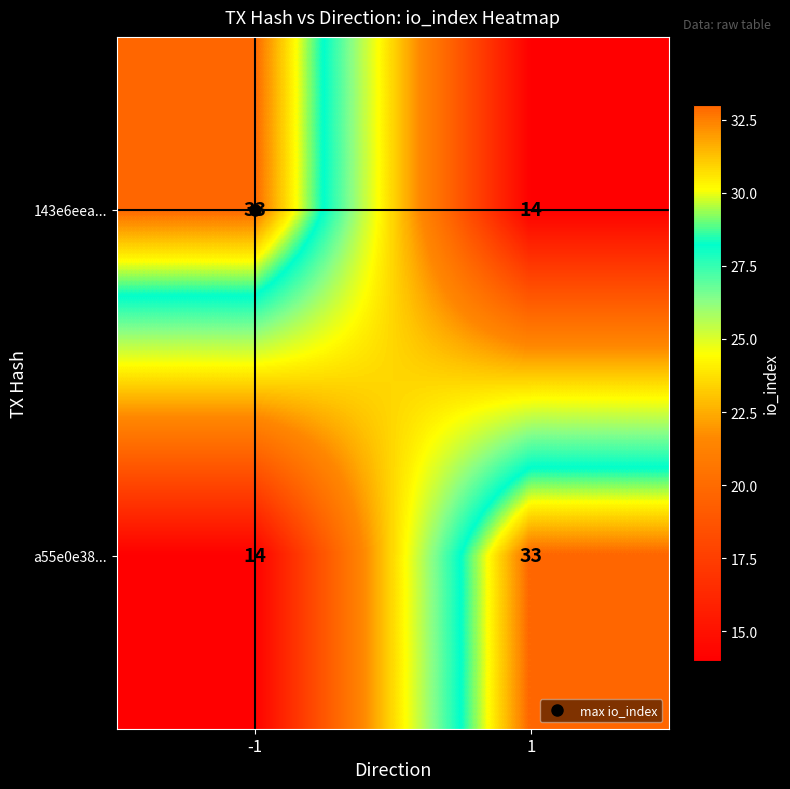

What is the maximum value for 143e6eea...?

33